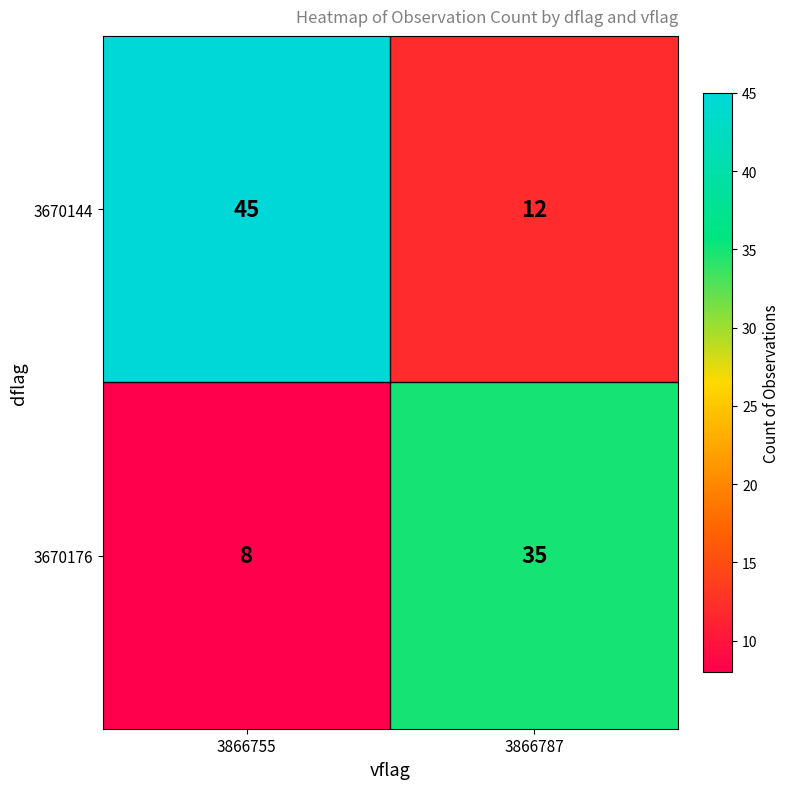

Which series has the largest total across all categories?

3670144